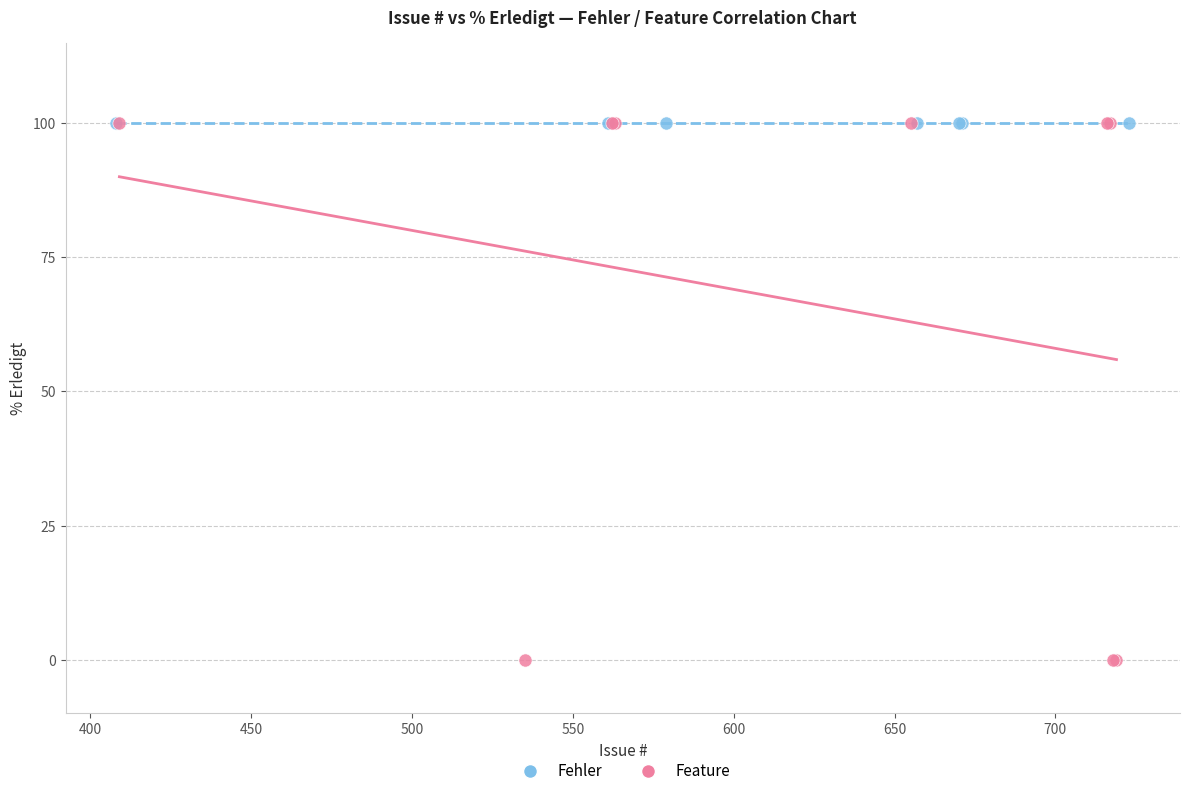

Which series contains the lowest Y value?

Feature